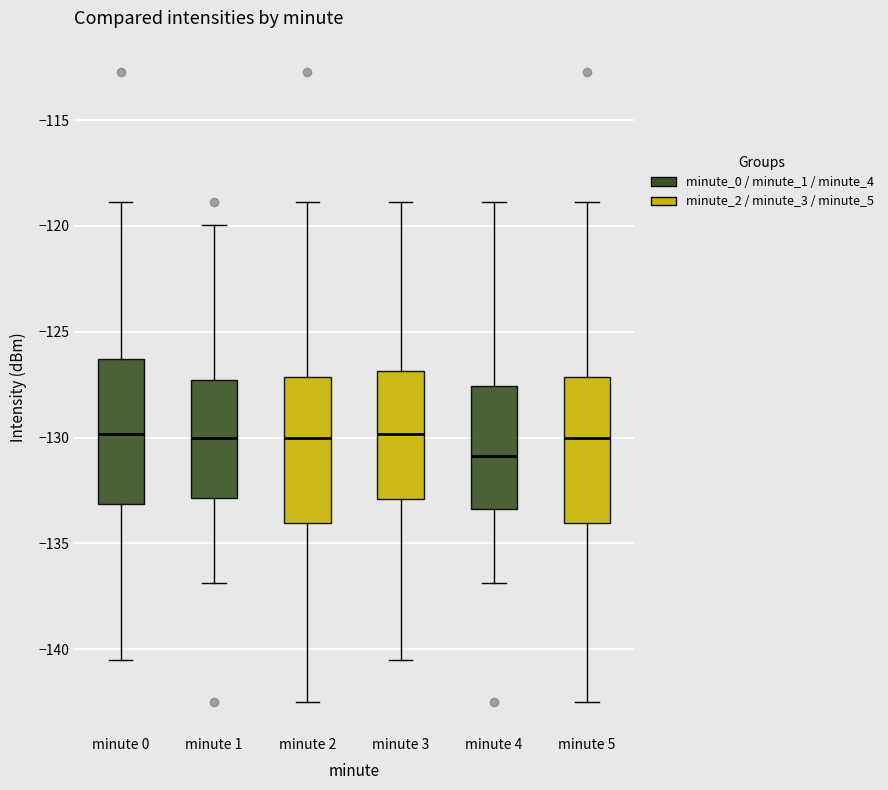

Reading left to right, read every box against the y-axis: the position of its median line, the range the box covers, and the ends of its whiskers. The values are not printed on the chart, so give them approximately, as read against the axis.

minute 0: median -130.0, box -133.0 to -126.5, whiskers -140.5 to -119.0
minute 1: median -130.0, box -133.0 to -127.5, whiskers -137.0 to -120.0
minute 2: median -130.0, box -134.0 to -127.0, whiskers -142.5 to -119.0
minute 3: median -130.0, box -133.0 to -127.0, whiskers -140.5 to -119.0
minute 4: median -131.0, box -133.5 to -127.5, whiskers -137.0 to -119.0
minute 5: median -130.0, box -134.0 to -127.0, whiskers -142.5 to -119.0